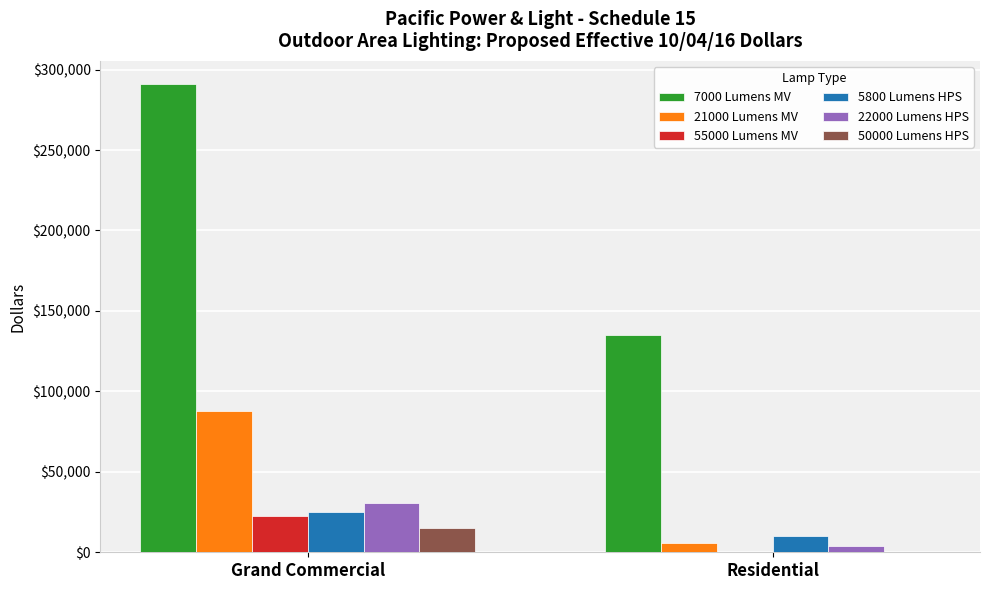

At which category is the sum across all series the highest?

Grand Commercial